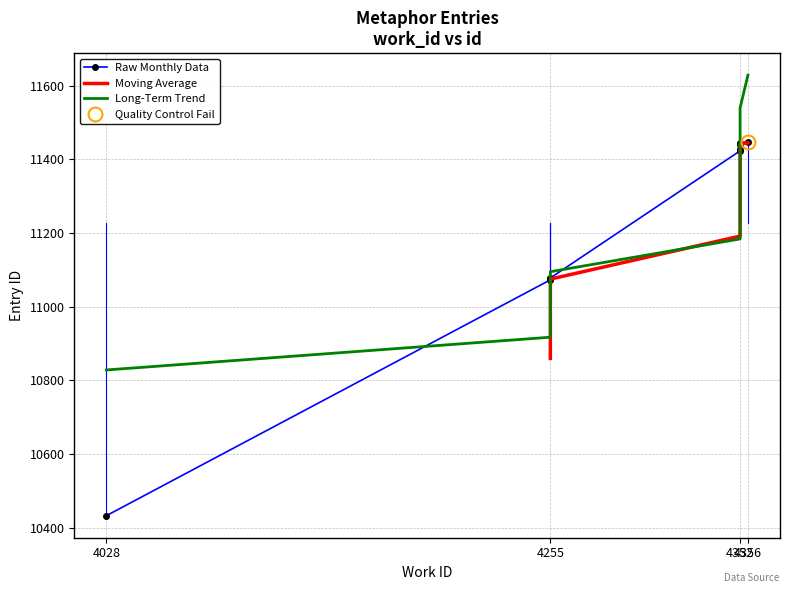

At which category does the chart reach its peak across all series?

4356